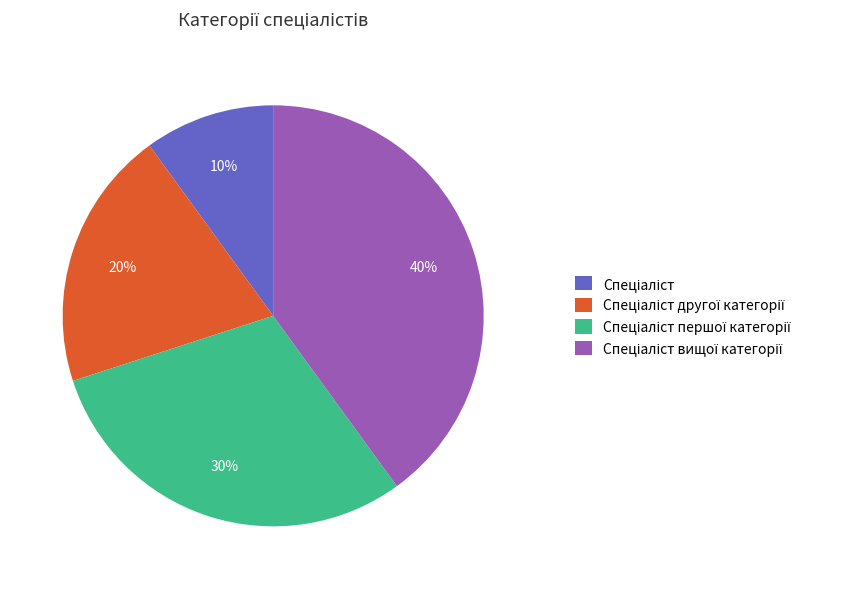

To the nearest percent, what is the difference between the largest and smallest slice percentages?

30%